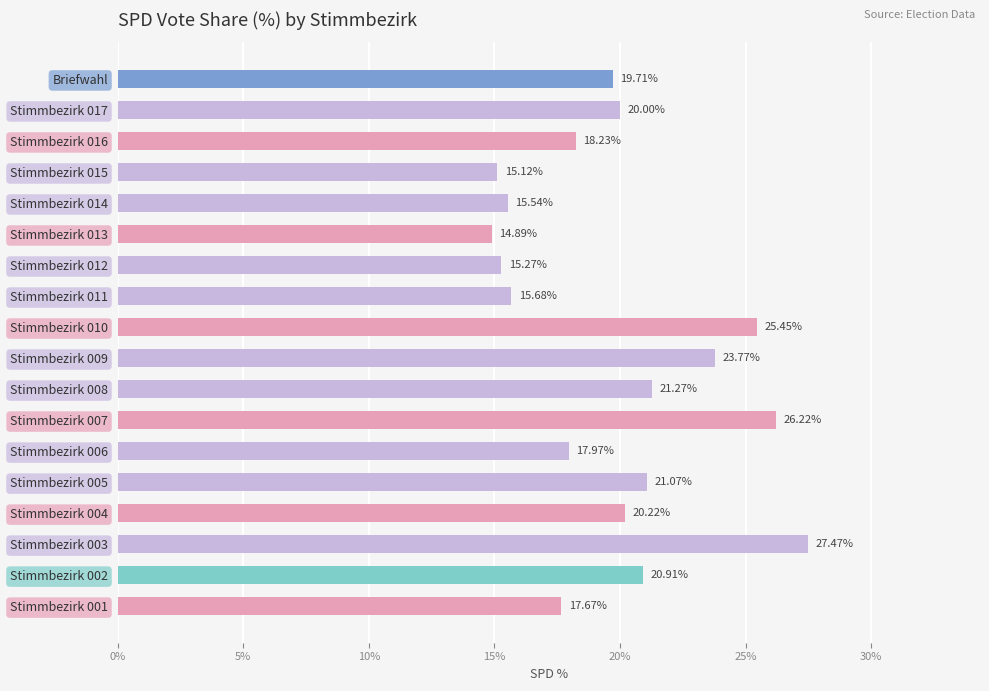

What is the smallest value displayed?

14.9